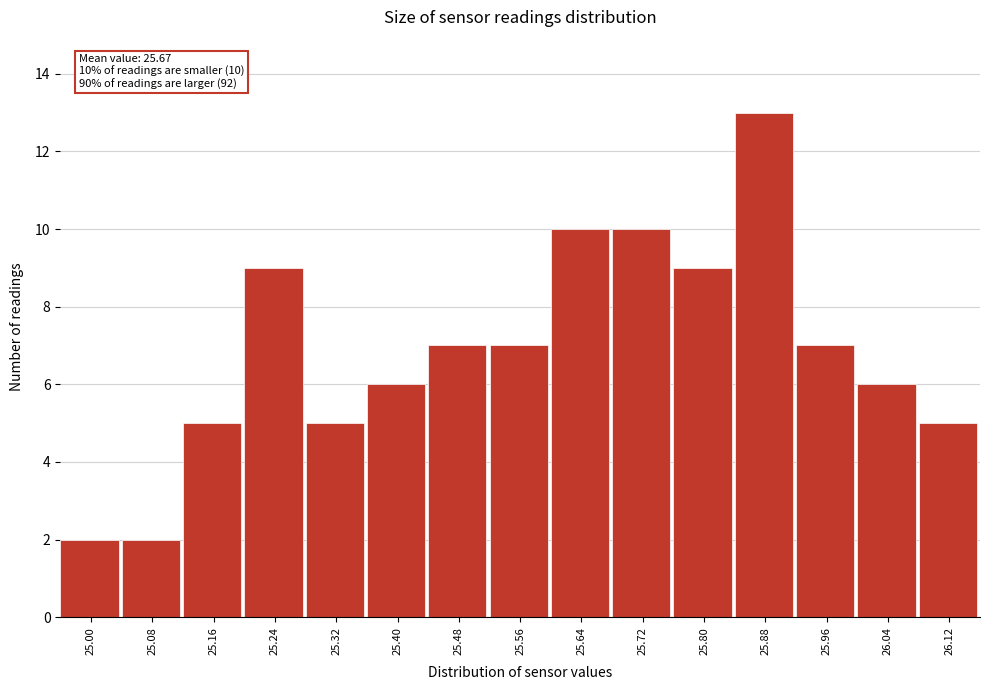

Reading left to right, list all the values displayed in this chart.

25.00=2	25.08=2	25.16=5	25.24=9	25.32=5	25.40=6	25.48=7	25.56=7	25.64=10	25.72=10	25.80=9	25.88=13	25.96=7	26.04=6	26.12=5